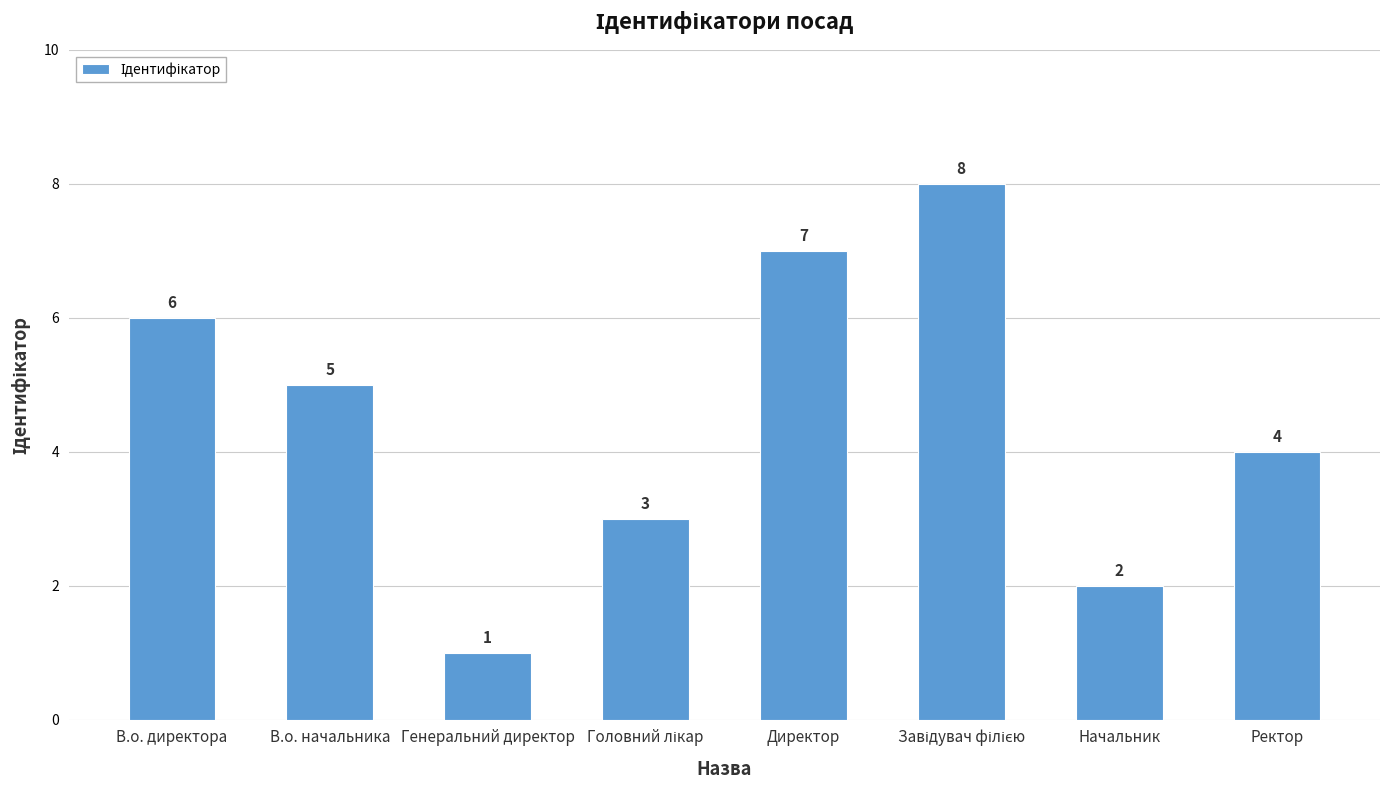

At which label is the value closest to 4?

Ректор